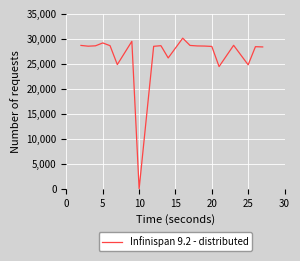

Count the number of categories in the chart.

21